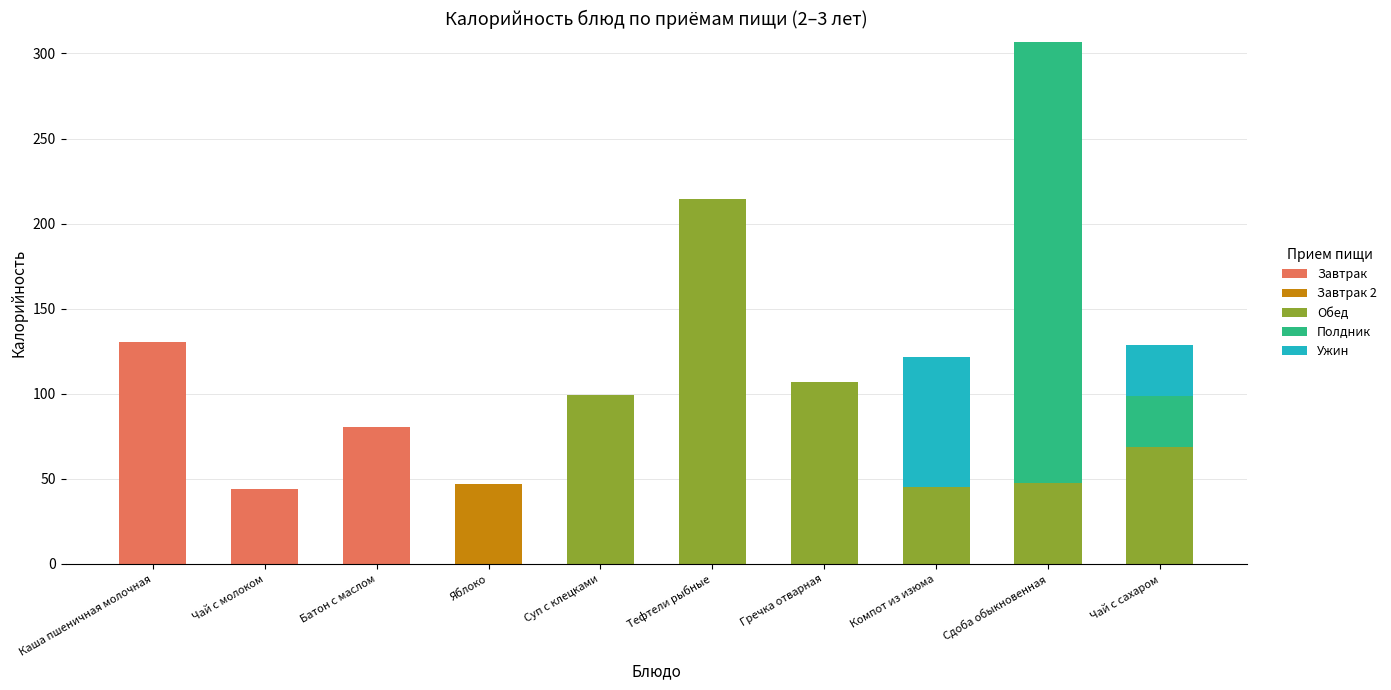

Where is Обед nearest to the value 107?

Гречка отварная